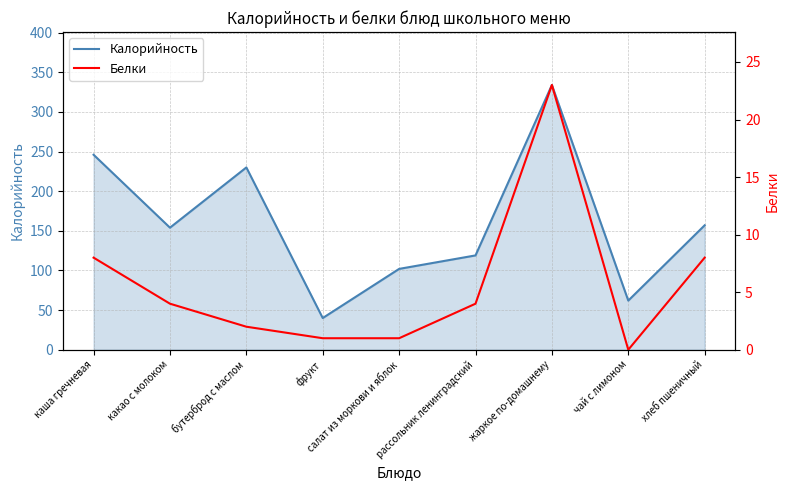

Which series has the largest range (max minus min)?

Калорийность